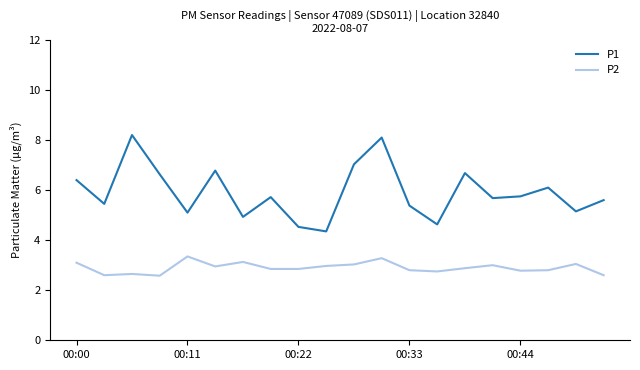

Which series has the largest range (max minus min)?

P1